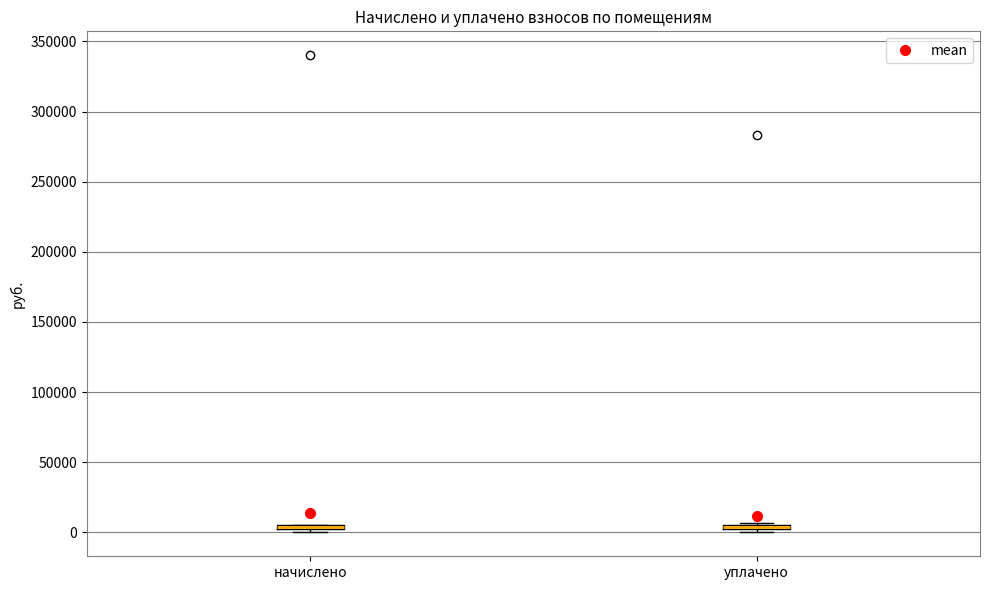

Where is the lower edge of the box for уплачено on the y-axis? The values are not printed on the chart, so give them approximately, as read against the axis.

0